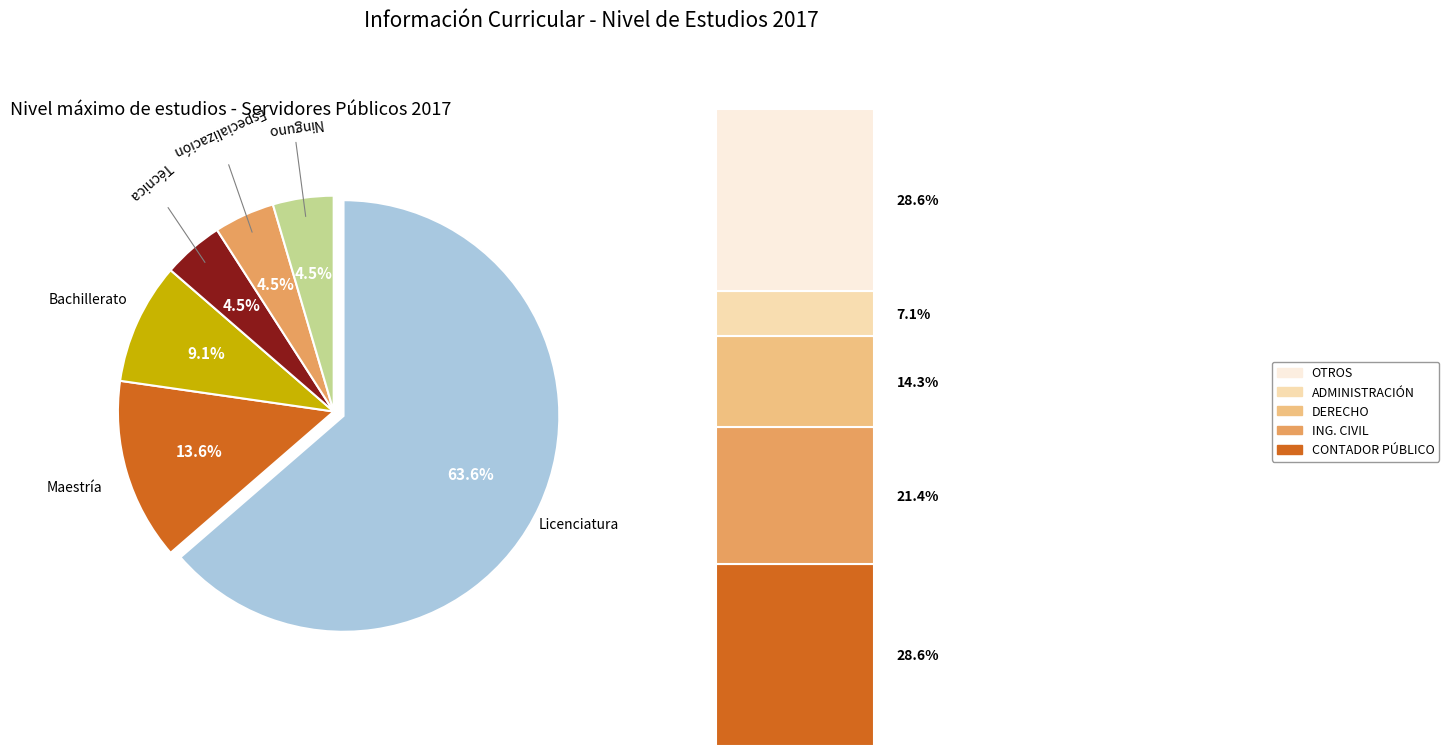

Rank the categories by value from lowest to highest.

técnica, Especialización, ninguno, bachillerato, maestría, licenciatura